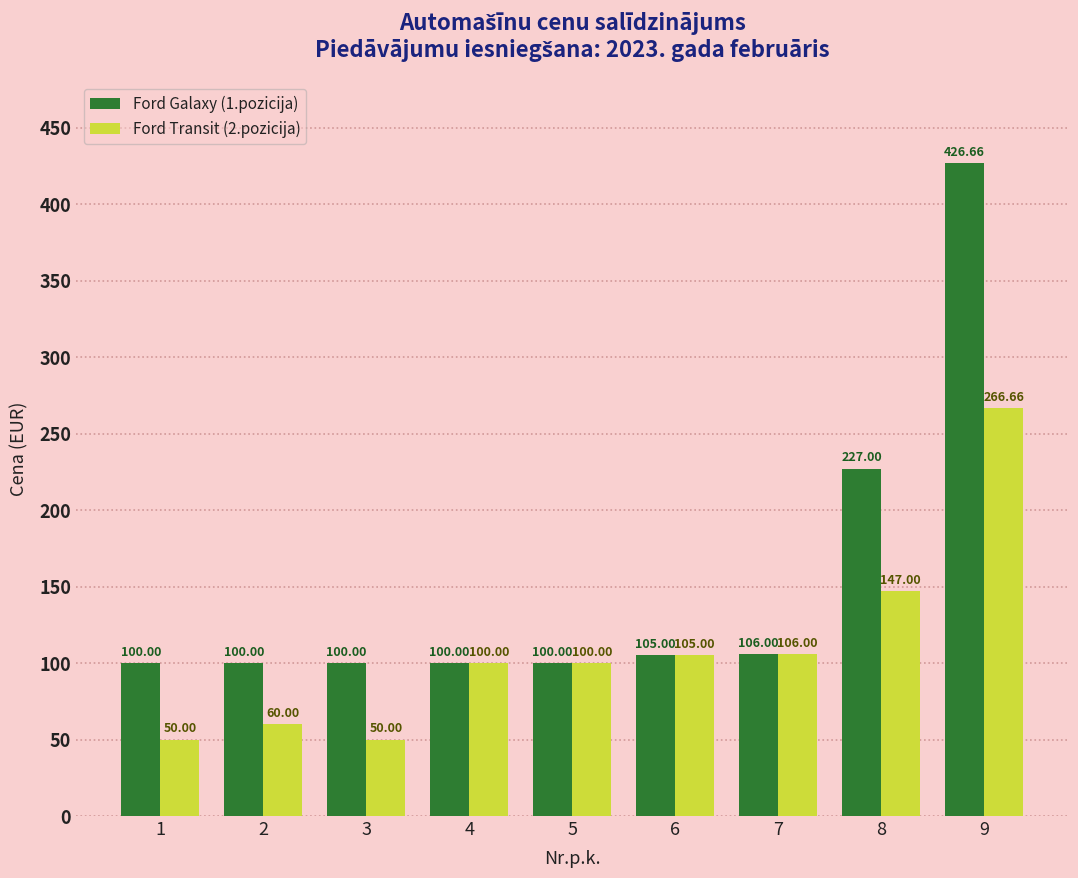

What is the value of the Ford Transit (2.pozicija) bar at the 2nd from the left?

60.0